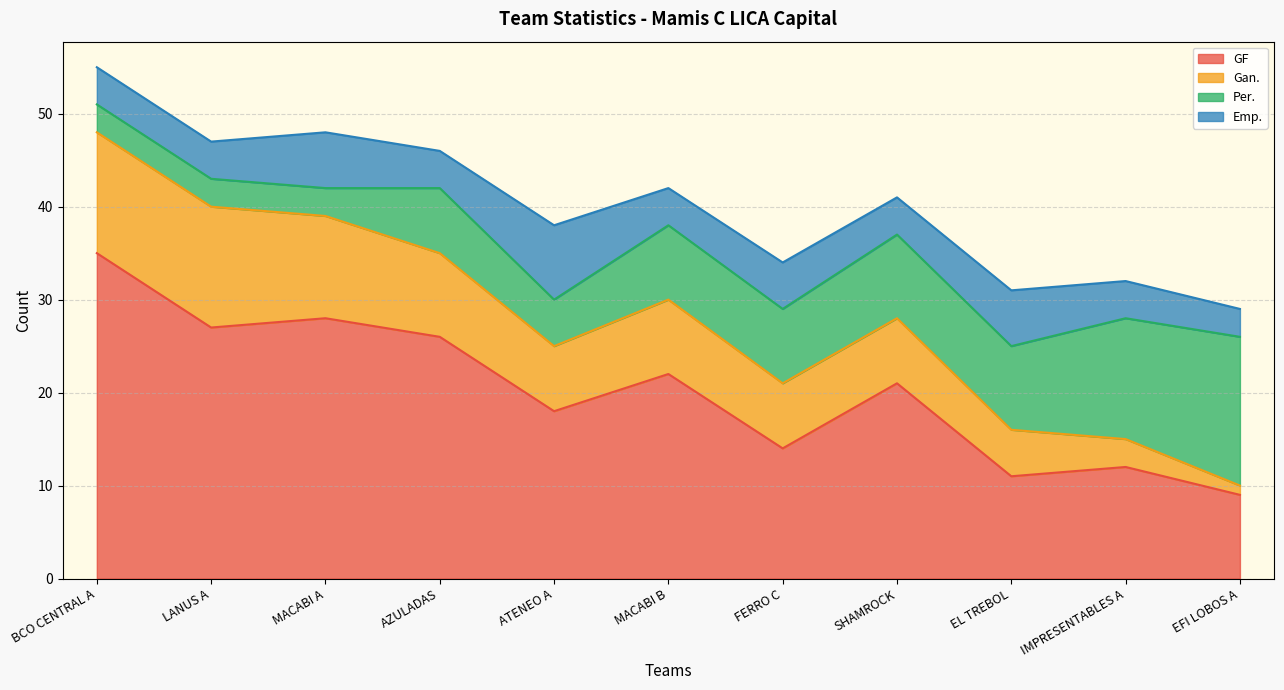

Where is the first local maximum for GF?

MACABI A